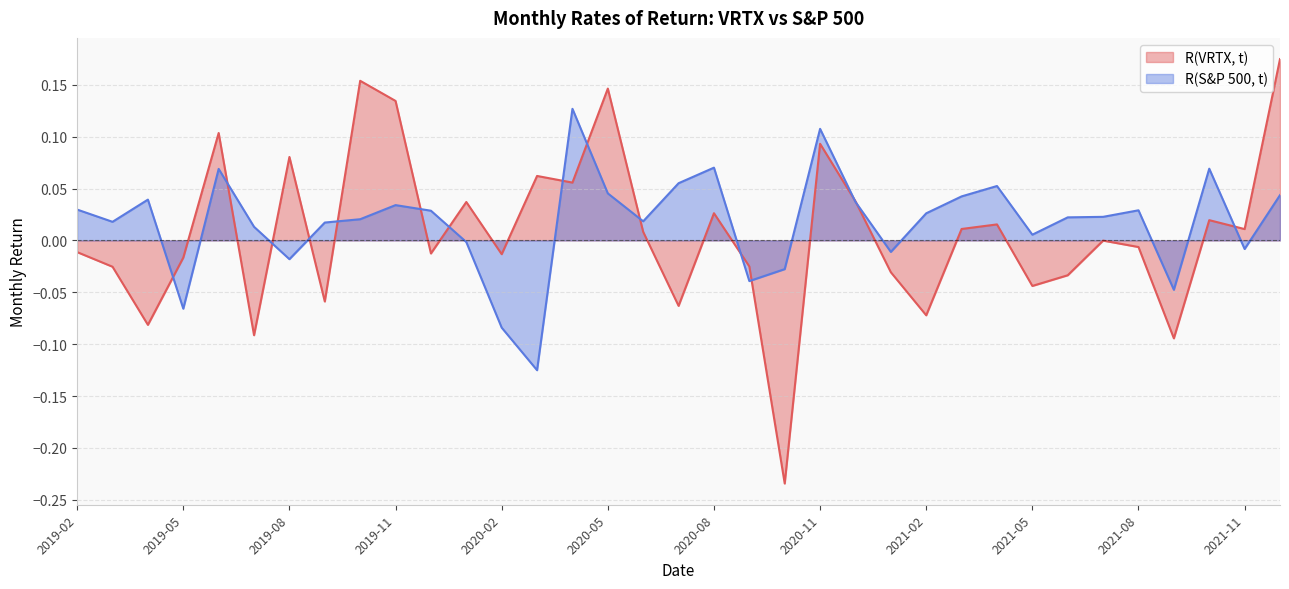

Is it true that R(S&P 500, t) equals 0.1 at 2021-04?

True